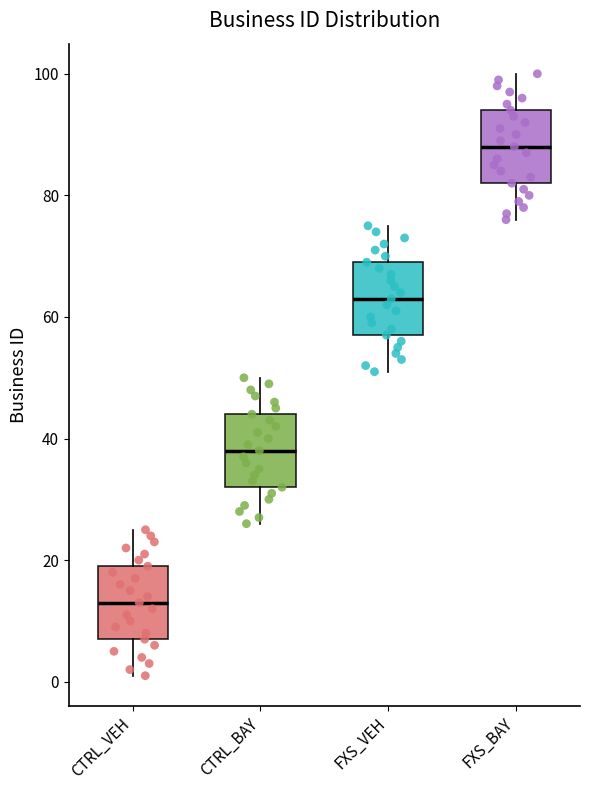

Reading left to right, read every box against the y-axis: the position of its median line, the range the box covers, and the ends of its whiskers. The values are not printed on the chart, so give them approximately, as read against the axis.

CTRL_VEH: median 14, box 8 to 20, whiskers 2 to 26
CTRL_BAY: median 38, box 32 to 44, whiskers 26 to 50
FXS_VEH: median 64, box 58 to 70, whiskers 52 to 76
FXS_BAY: median 88, box 82 to 94, whiskers 76 to 100